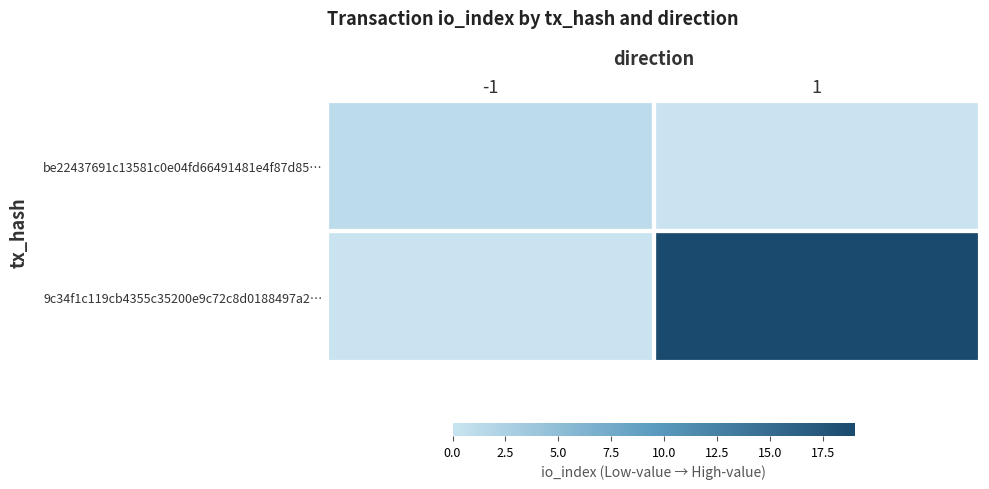

Reading left to right, transcribe all the data shown in this chart.

be22437691c13581c0e04fd66491481e4f87d85…: -1=1	1=0
9c34f1c119cb4355c35200e9c72c8d0188497a2…: -1=0	1=19